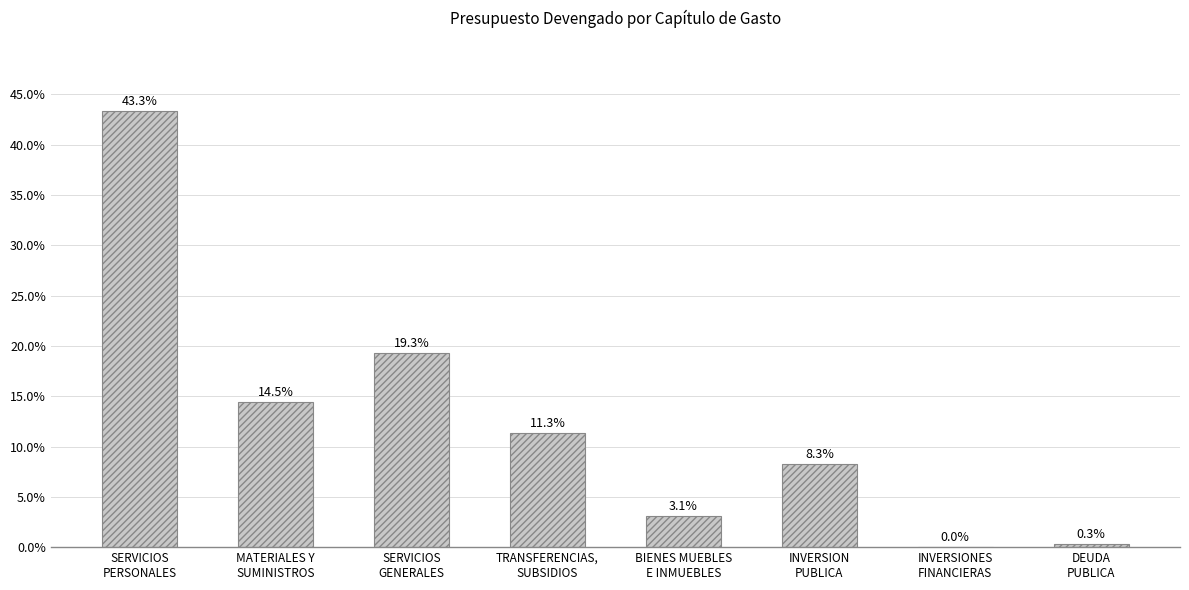

What is the maximum value shown in the chart?

43.3